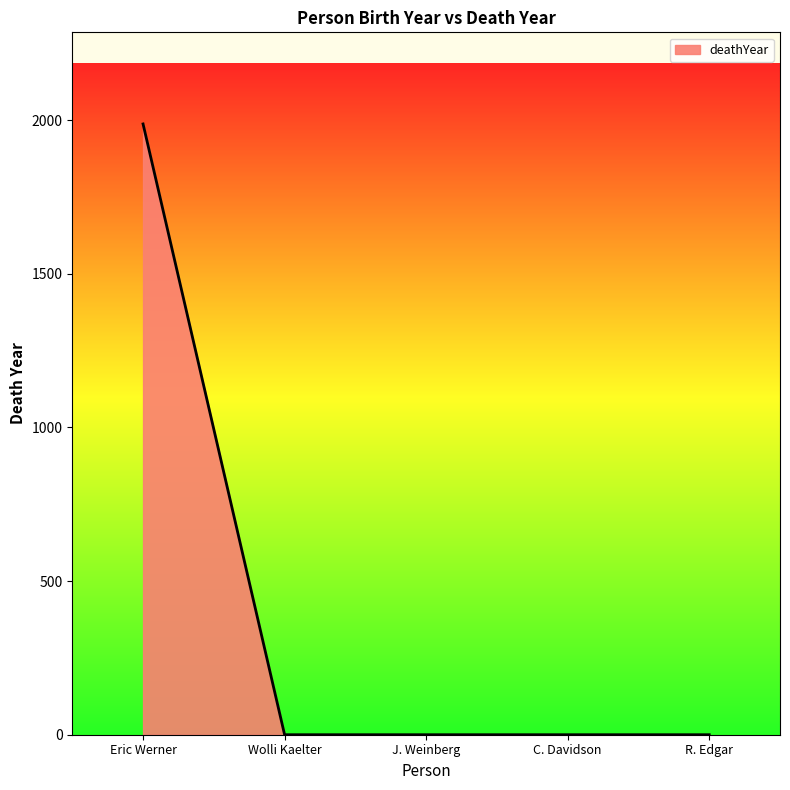

Reading right to left, what are all the values shown in this chart?

R. Edgar=0	C. Davidson=0	J. Weinberg=0	Wolli Kaelter=0	Eric Werner=1988